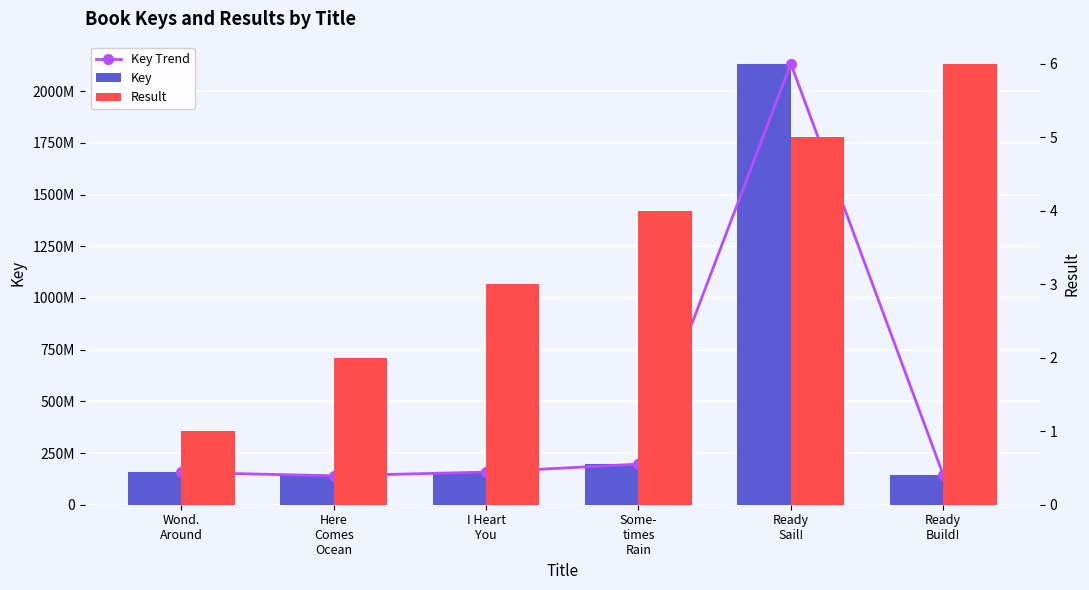

The Key Trend series shows 139920024 at Here
Comes
Ocean. True or false?

True